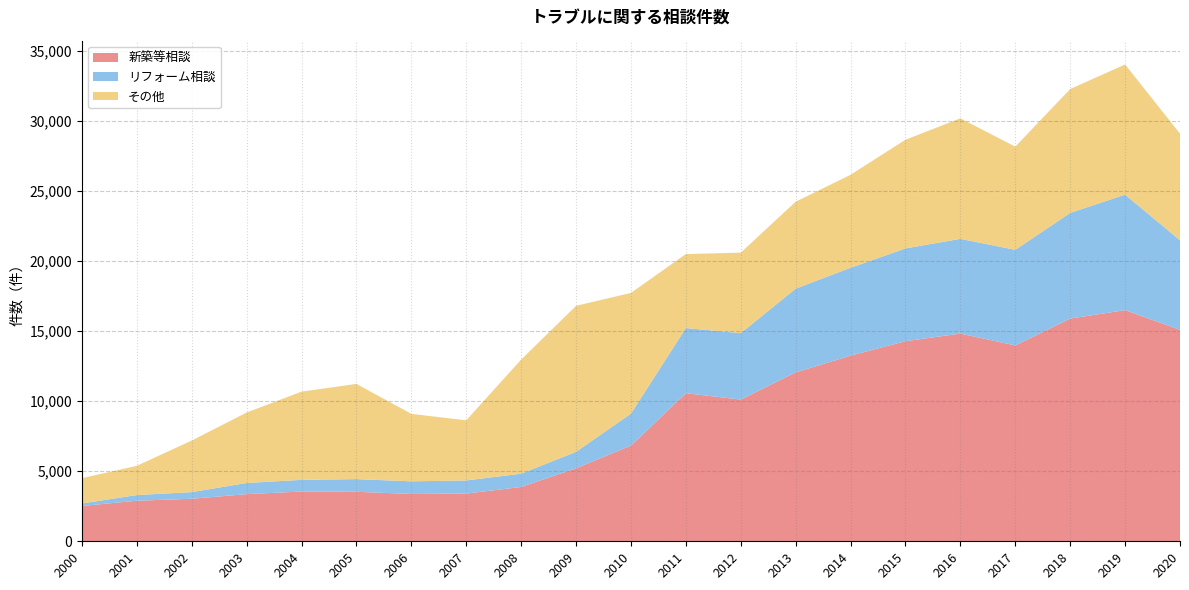

Reading left to right, extract all data points from this chart.

新築等相談: 2518	2893	3031	3361	3548	3530	3375	3402	3874	5205	6823	10559	10107	12045	13239	14271	14812	13968	15883	16483	15084
リフォーム相談: 181	404	475	798	834	904	901	936	946	1175	2279	4646	4736	5972	6268	6617	6757	6818	7537	8238	6384
その他: 1800	2085	3677	5023	6288	6789	4811	4288	8136	10412	8611	5278	5741	6199	6629	7750	8594	7356	8833	9281	7601